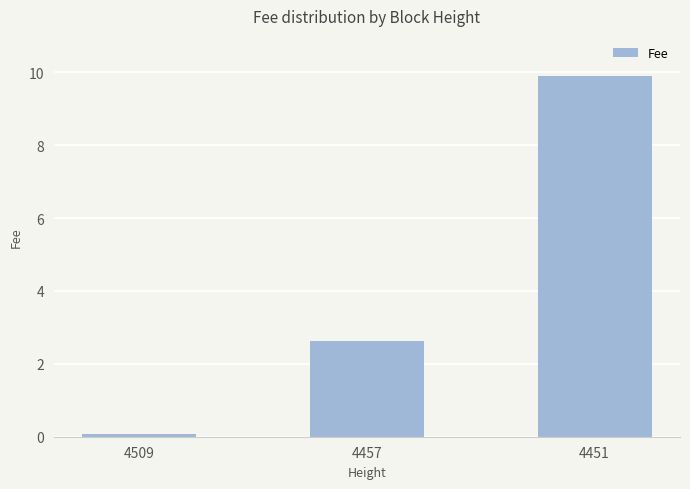

Reading right to left, what are all the values shown in this chart?

9.9	2.6	0.1